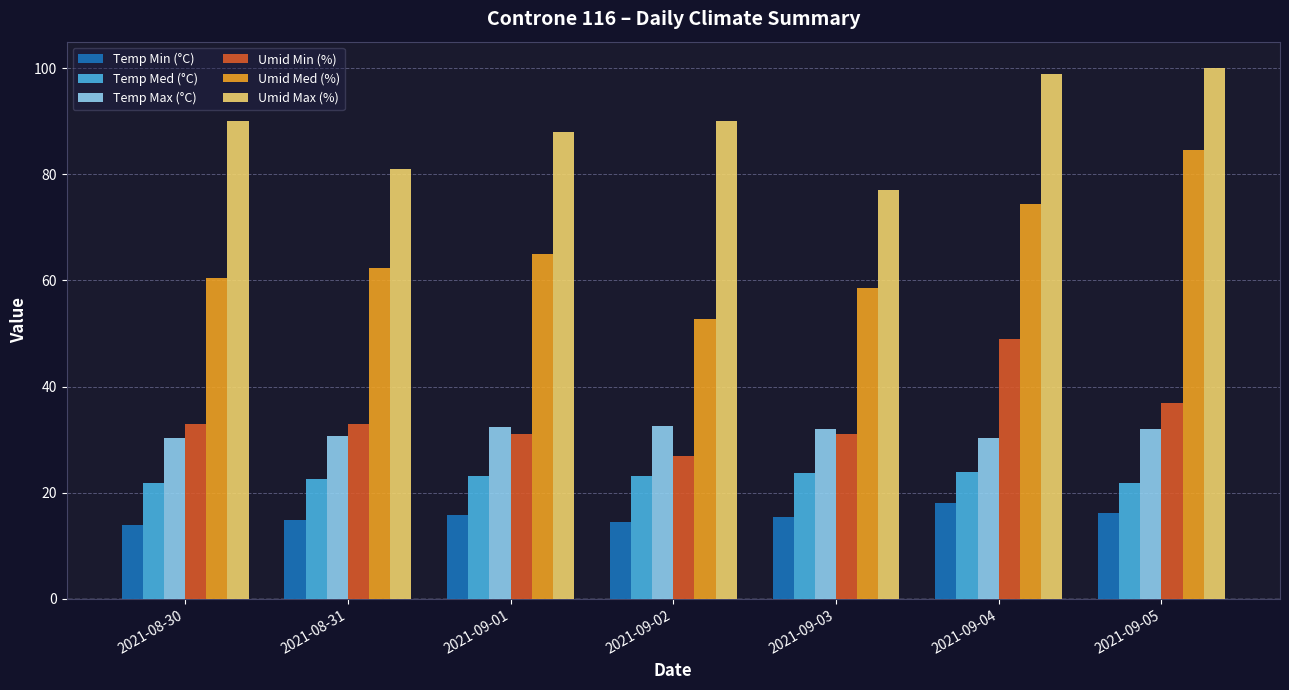

What position from the right is 2021-09-02?

4